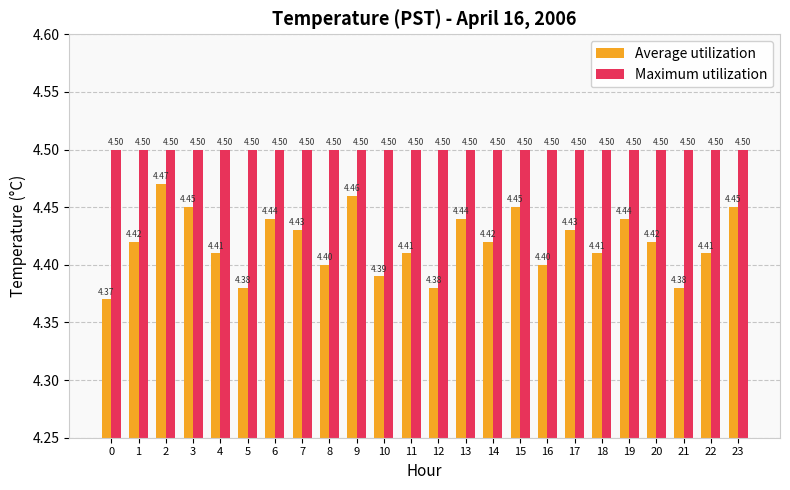

At 13, list the series in order from smallest to largest.

Average utilization, Maximum utilization